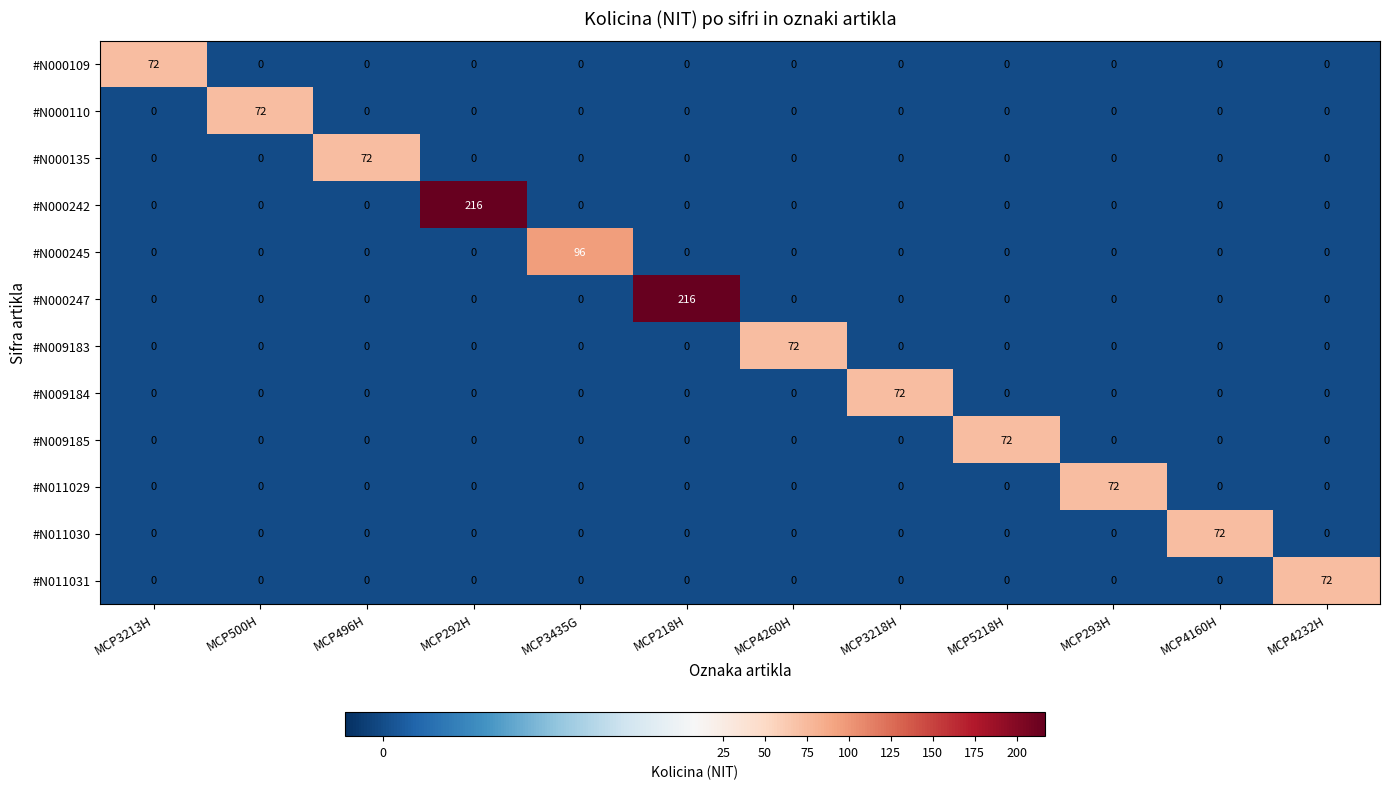

What is the difference between the maximum and minimum values in the #N000242 series?

216